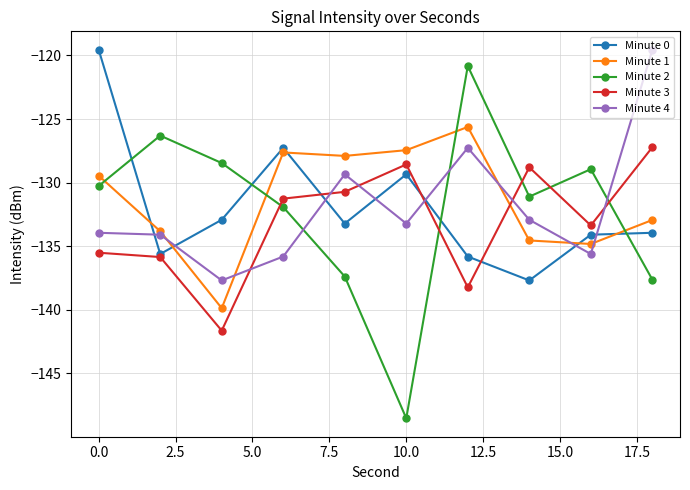

What is the value of the Minute 0 point at the 2nd from the left?

-135.6